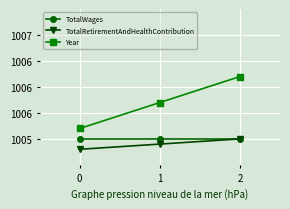

Between 0 and 2, which series saw the biggest shift?

Year